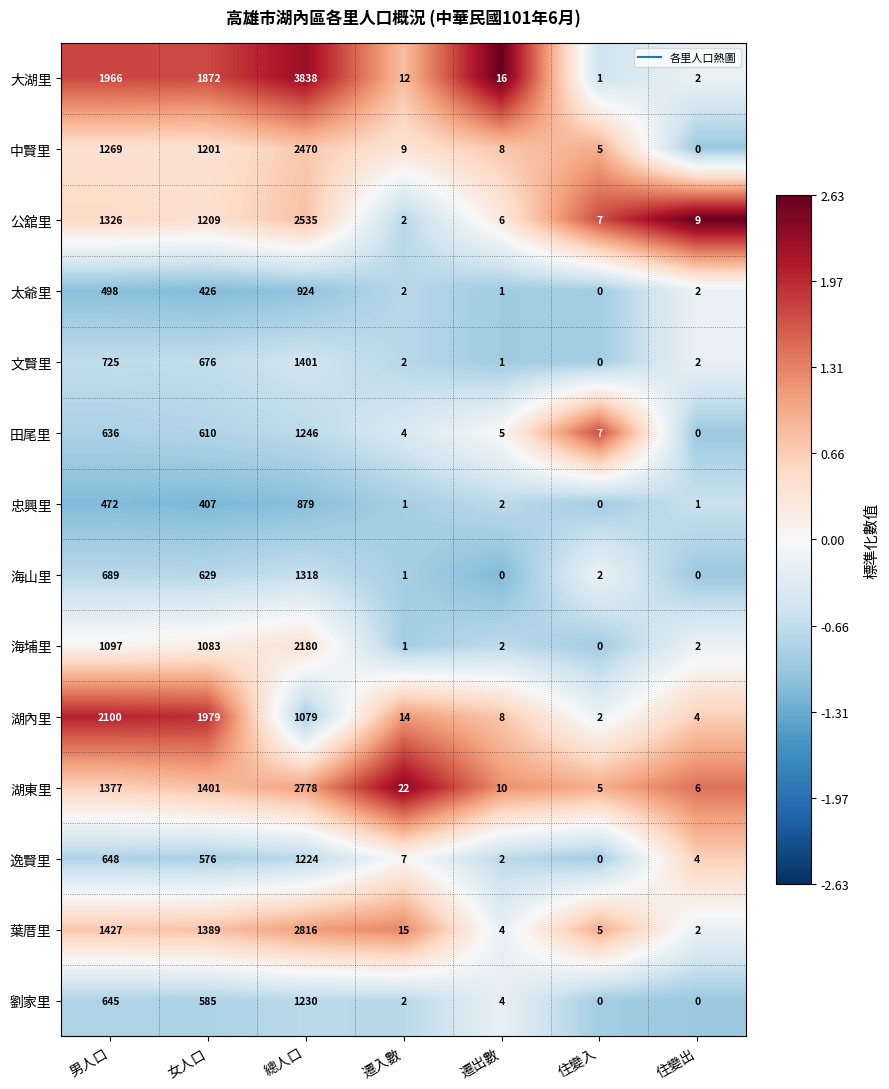

The value of 公舘里 at 住變入 is 4. True or false?

False